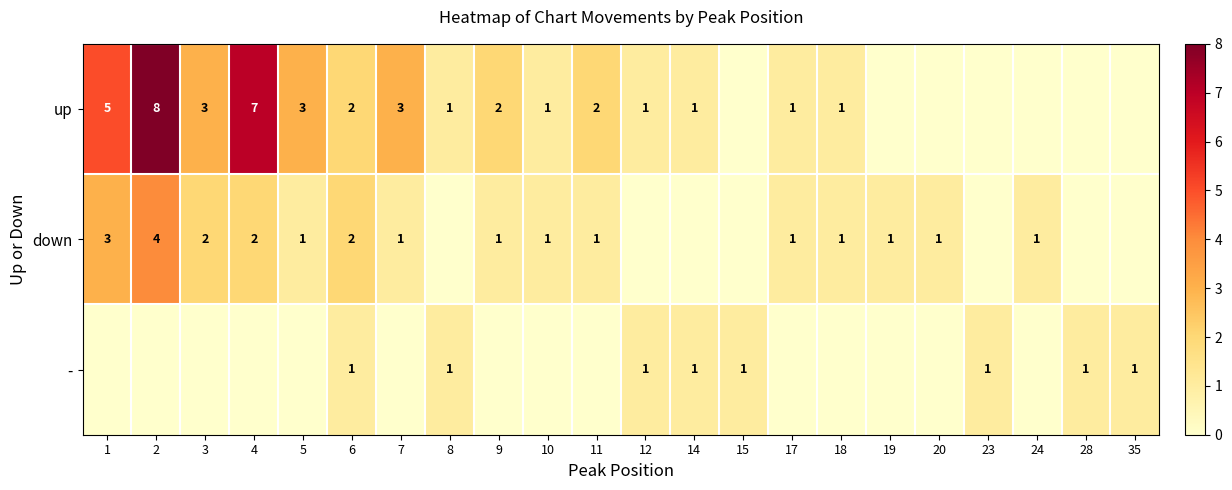

True or false: down has a value of 1 at 24.

True